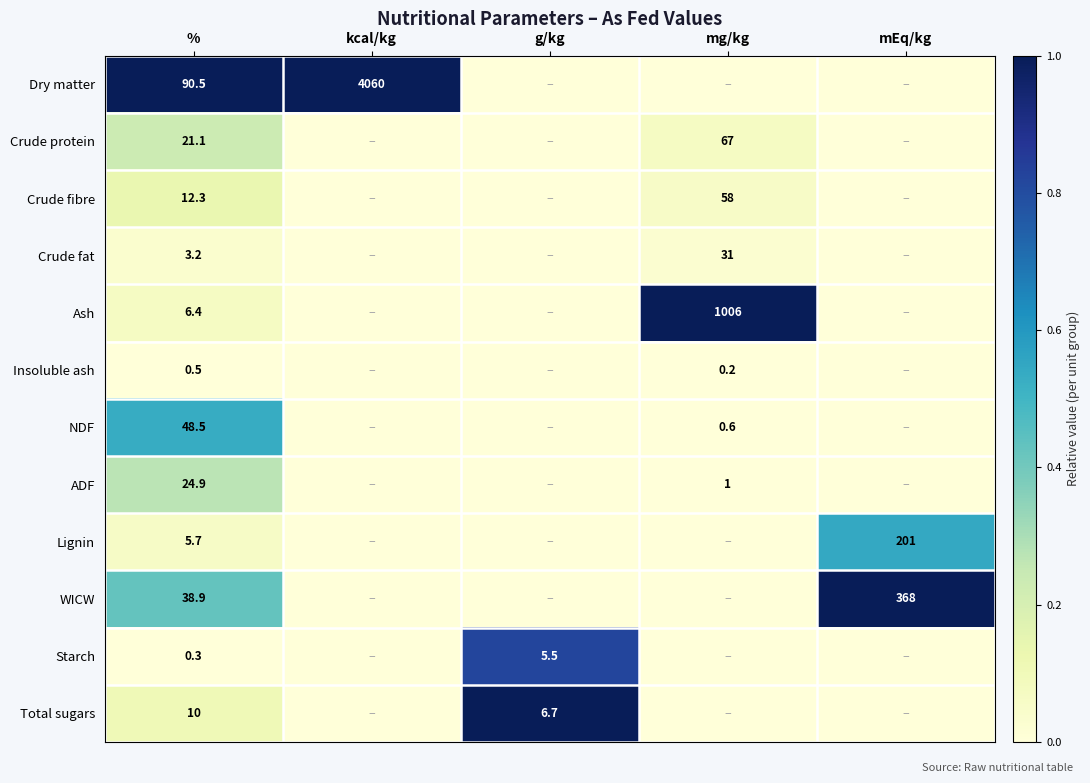

Rank the series at % from highest to lowest value.

Dry matter, NDF, WICW, ADF, Crude protein, Crude fibre, Total sugars, Ash, Lignin, Crude fat, Insoluble ash, Starch